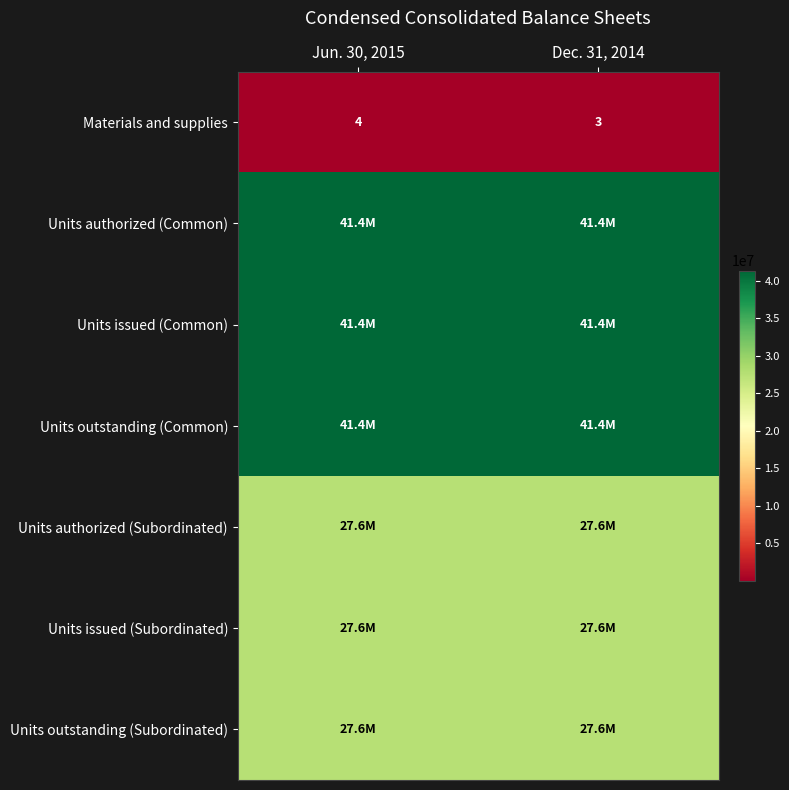

What is the average value of the Materials and supplies series?

4